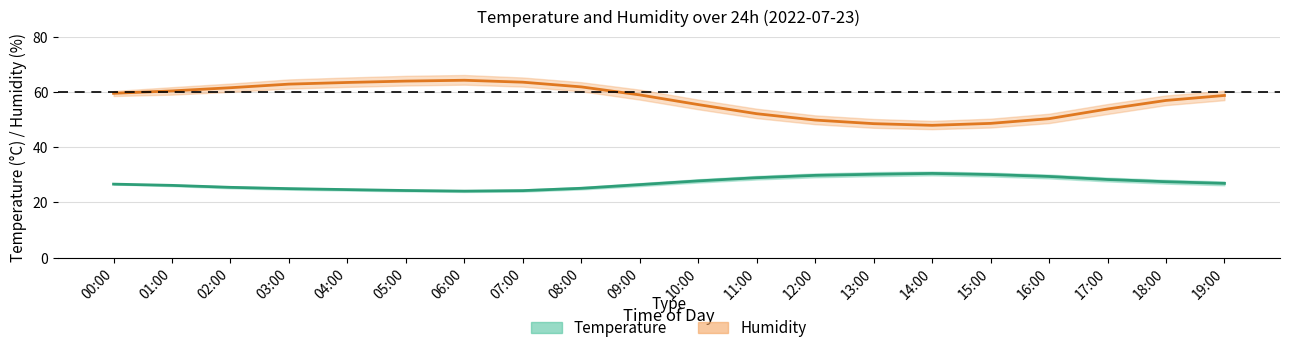

Reading left to right, transcribe all the data shown in this chart.

Temperature: 00:00=26.6	01:00=26.2	02:00=25.5	03:00=25.0	04:00=24.6	05:00=24.3	06:00=24.1	07:00=24.3	08:00=25.1	09:00=26.4	10:00=27.8	11:00=28.9	12:00=29.8	13:00=30.2	14:00=30.5	15:00=30.1	16:00=29.4	17:00=28.3	18:00=27.5	19:00=26.9
Humidity: 00:00=59.5	01:00=60.4	02:00=61.5	03:00=62.8	04:00=63.4	05:00=63.9	06:00=64.2	07:00=63.5	08:00=61.8	09:00=58.9	10:00=55.4	11:00=52.1	12:00=49.8	13:00=48.5	14:00=47.9	15:00=48.6	16:00=50.3	17:00=53.8	18:00=56.9	19:00=58.7